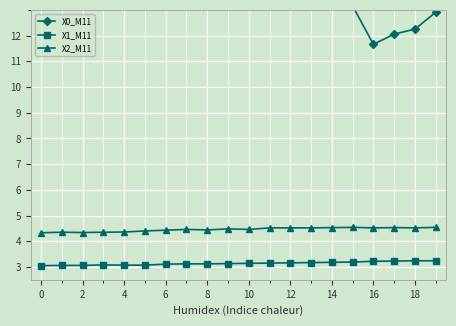

What is the spread (max minus min) of values at 13?

12.1